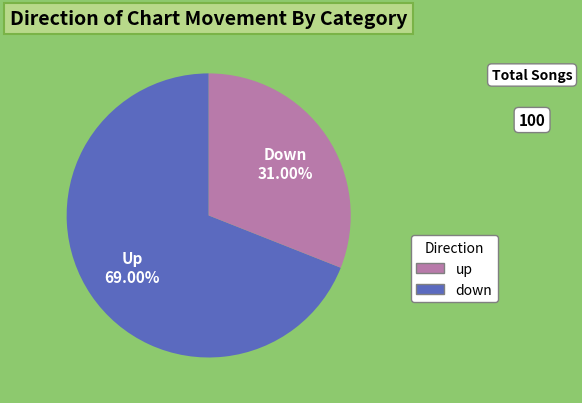

To the nearest percent, what is the combined percentage of up and down?

100%